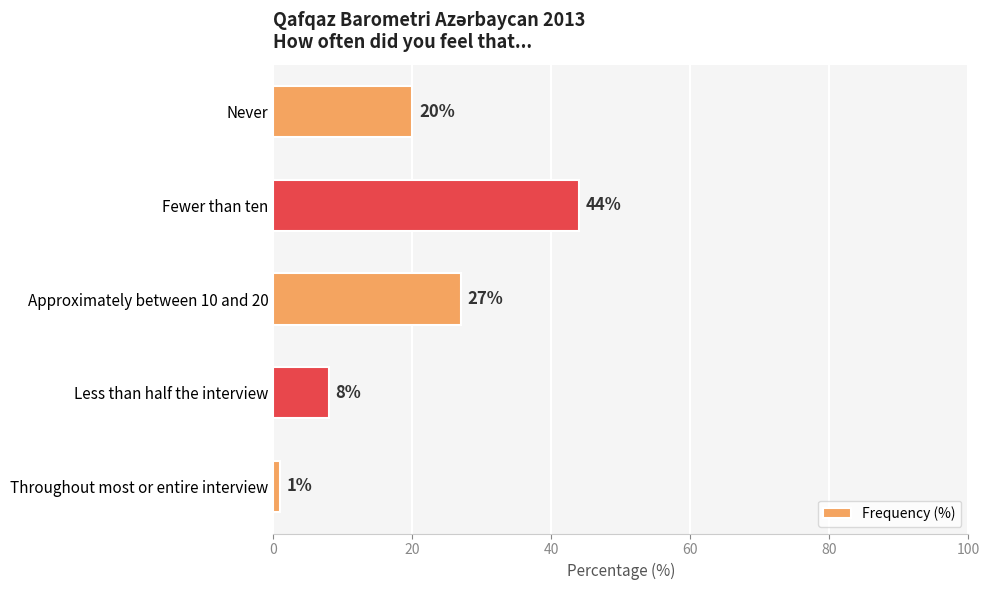

The value at Throughout most or entire interview is 1. True or false?

True